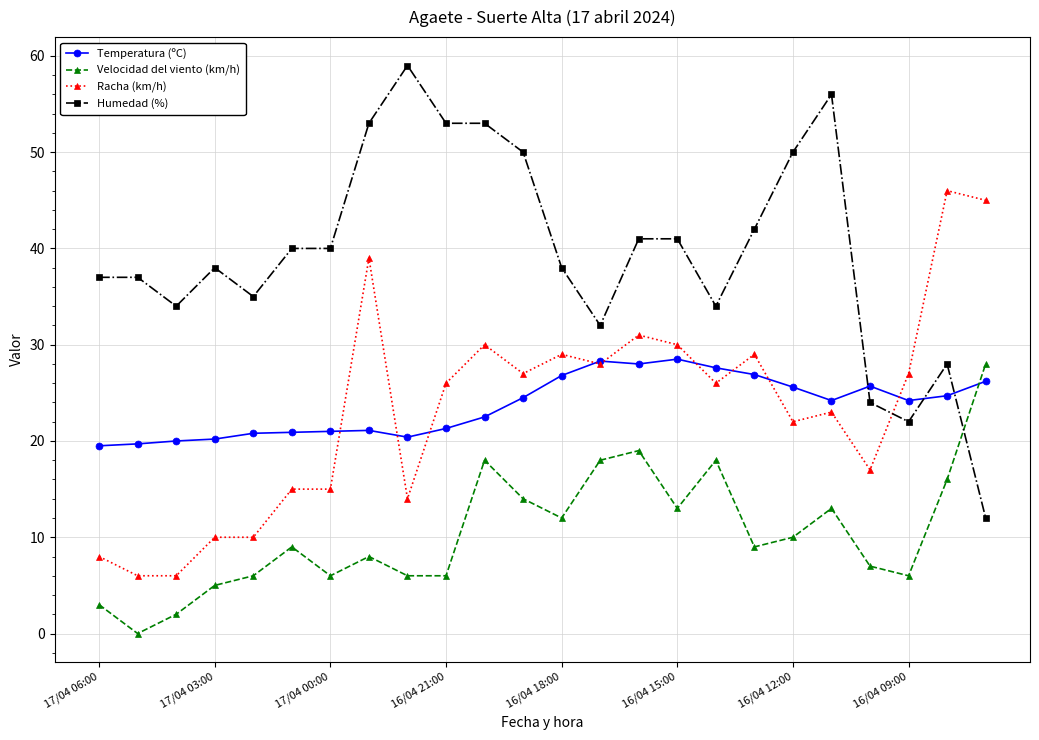

Which series has the largest range (max minus min)?

Humedad (%)